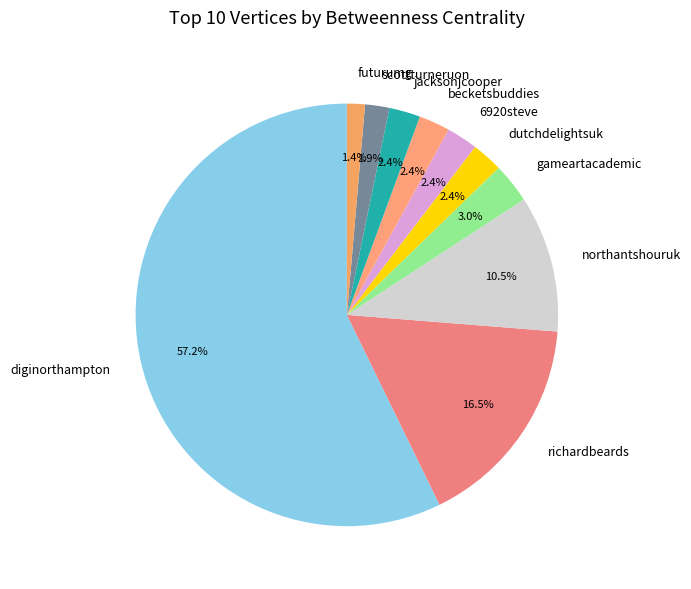

Combined, what portion of the pie is dutchdelightsuk and gameartacademic?

5.4%